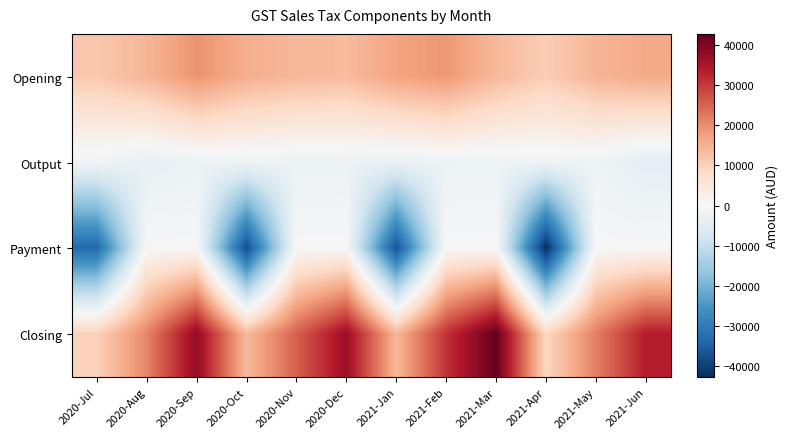

Reading left to right, extract all data points from this chart.

Opening: 2020-Jul=11520.7	2020-Aug=14445.0	2020-Sep=19286.5	2020-Oct=15487.4	2020-Nov=14145.0	2020-Dec=13577.3	2021-Jan=17040.9	2021-Feb=18685.4	2021-Mar=13979.8	2021-Apr=10615.5	2021-May=14619.6	2021-Jun=16183.6
Output: 2020-Jul=-1631.3	2020-Aug=-3435.2	2020-Sep=-2406.4	2020-Oct=-1785.7	2020-Nov=-2461.6	2020-Dec=-2260.4	2021-Jan=-2813.0	2021-Feb=-2109.1	2021-Mar=-1996.6	2021-Apr=-1691.5	2021-May=-1785.3	2021-Jun=-4252.4
Payment: 2020-Jul=-33240.0	2020-Aug=0.0	2020-Sep=0.0	2020-Oct=-37779.5	2020-Nov=0.0	2020-Dec=0.0	2021-Jan=-36701.9	2021-Feb=0.0	2021-Mar=0.0	2021-Apr=-42787.5	2021-May=0.0	2021-Jun=0.0
Closing: 2020-Jul=9889.5	2020-Aug=20899.3	2020-Sep=37779.5	2020-Oct=13701.6	2020-Nov=25385.0	2020-Dec=36701.9	2021-Jan=14227.9	2021-Feb=30804.2	2021-Mar=42787.5	2021-Apr=8924.0	2021-May=21758.4	2021-Jun=33689.6